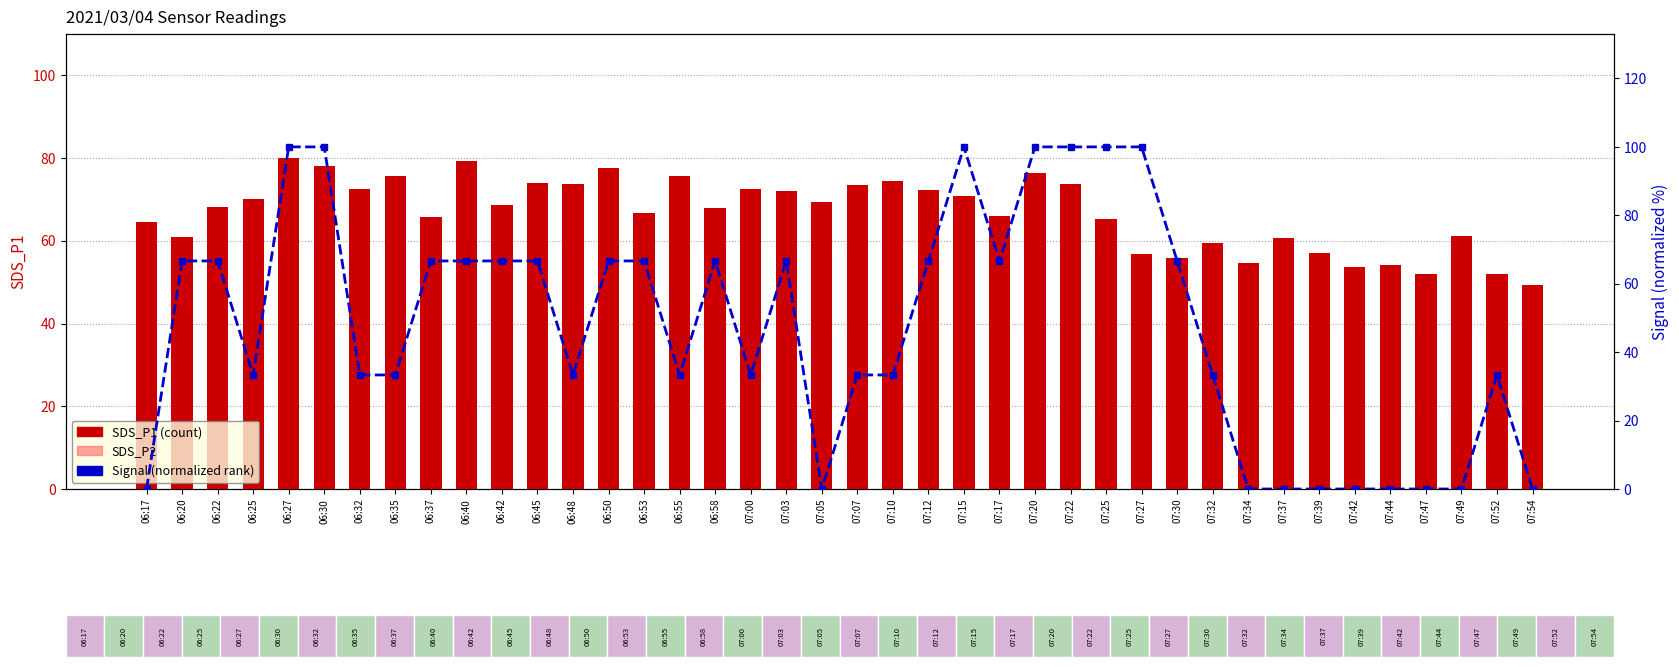

Count the number of data series in this chart.

3